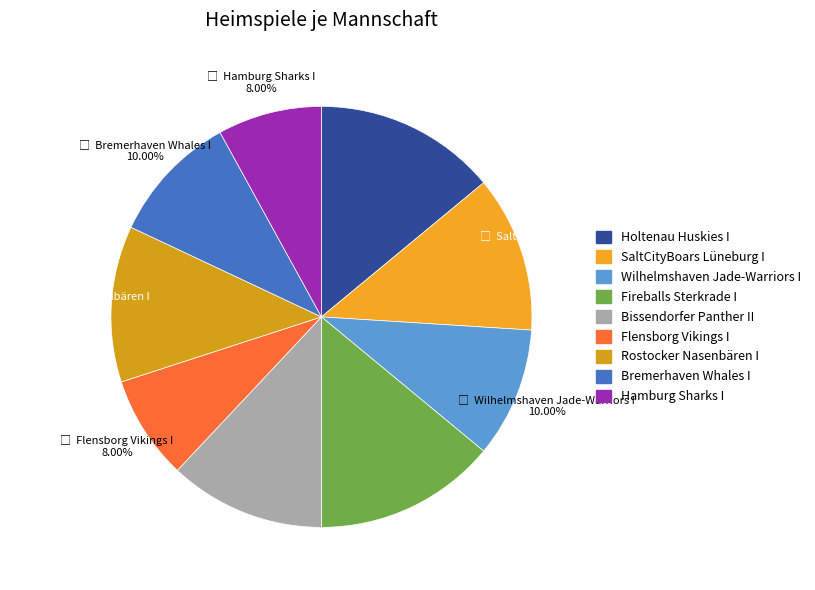

Is it true that Wilhelmshaven Jade-Warriors I is 24% of the pie?

False